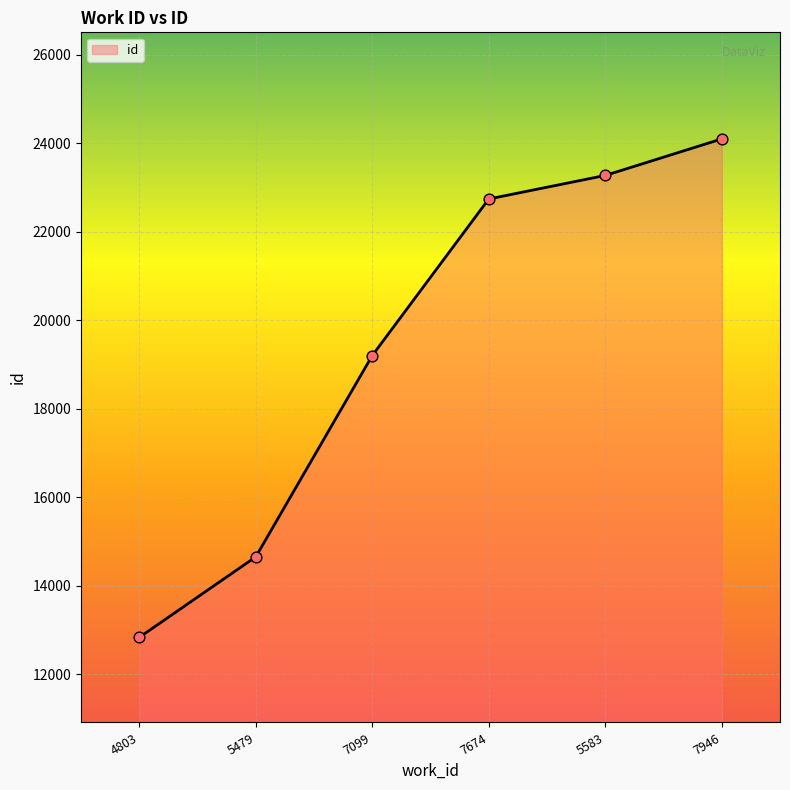

Approximately how many times larger is the value at 4803 compared to 7099?

0.7